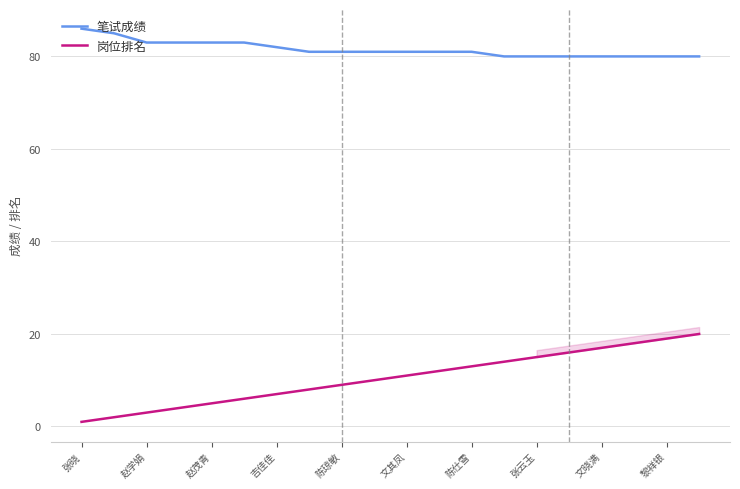

Does the chart display data point markers on the line(s)?

No